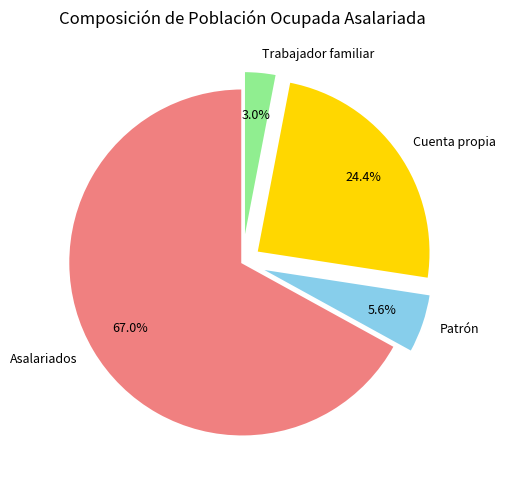

Do Asalariados and Cuenta propia together represent more than half of the pie?

Yes